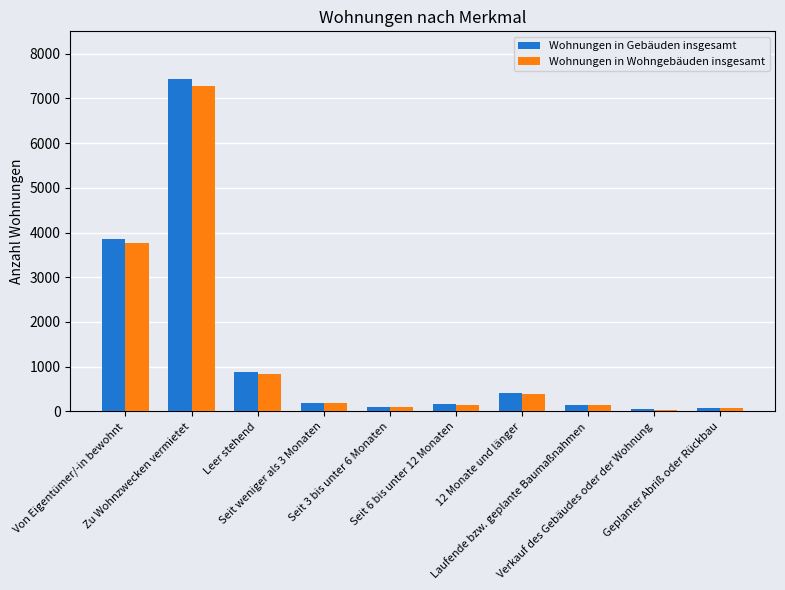

What is the maximum value for Wohnungen in Wohngebäuden insgesamt?

7268